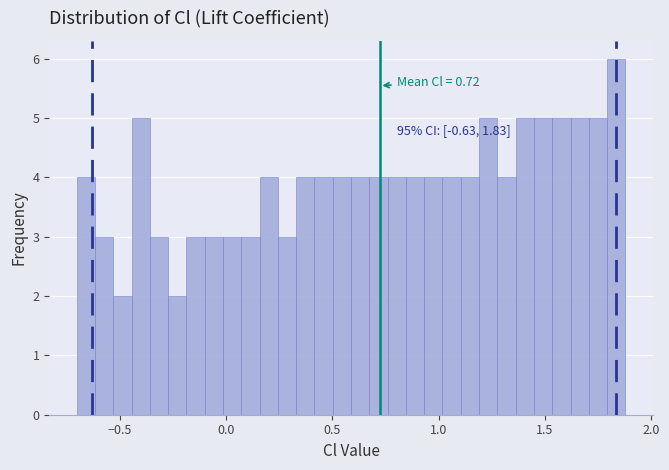

Read against the x-axis, roughly where is the centre of the tallest bar?

1.85